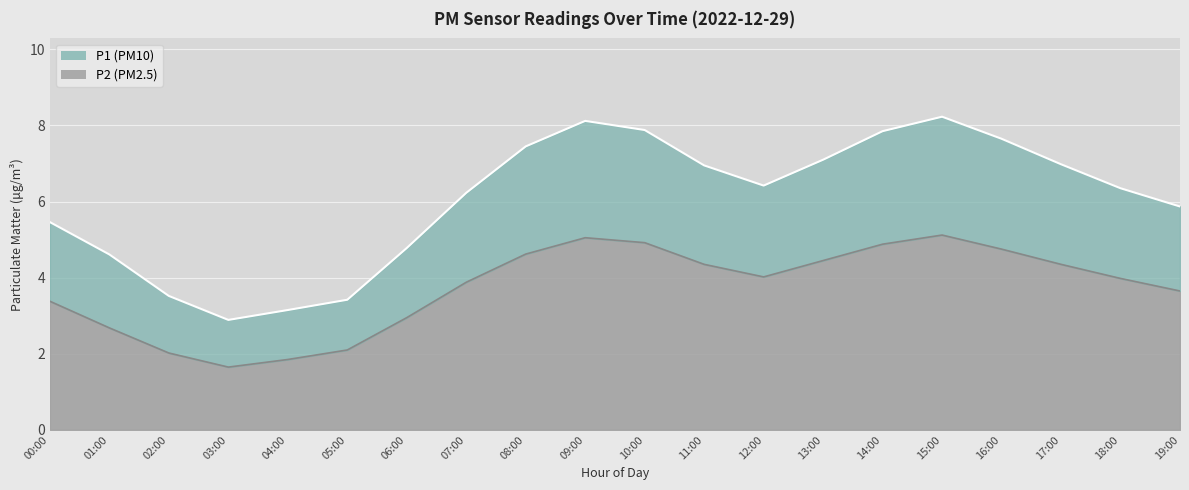

What is the sum of the P1 values at 00:00 and 04:00?

8.6